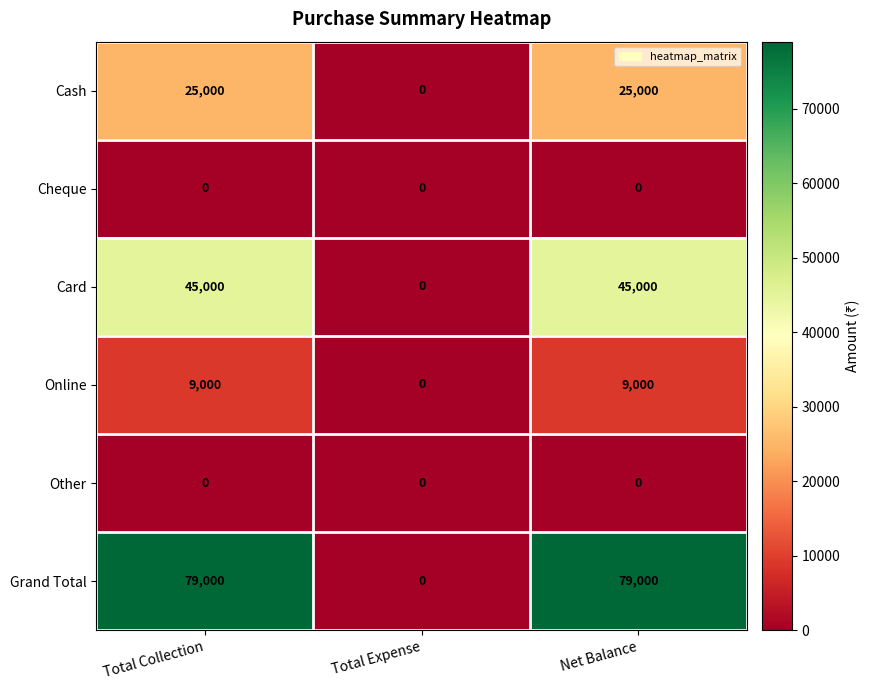

The Grand Total series shows 79000 at Net Balance. True or false?

True